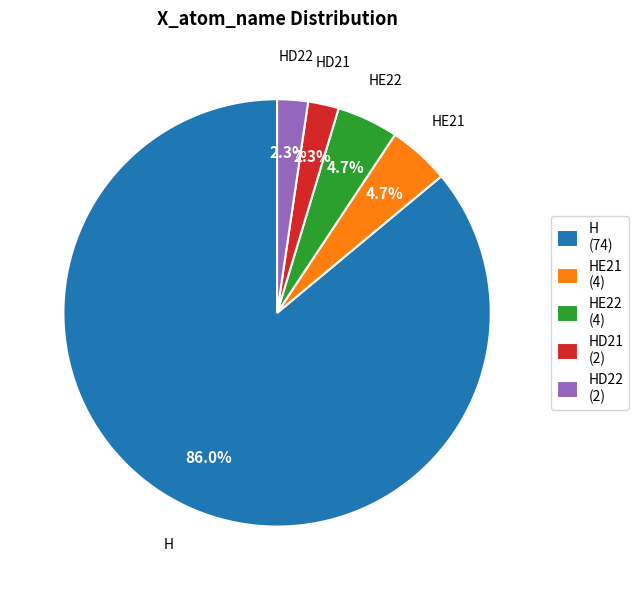

What is the ratio of the value at HD21 (2) to the value at HD22 (2)?

1.0